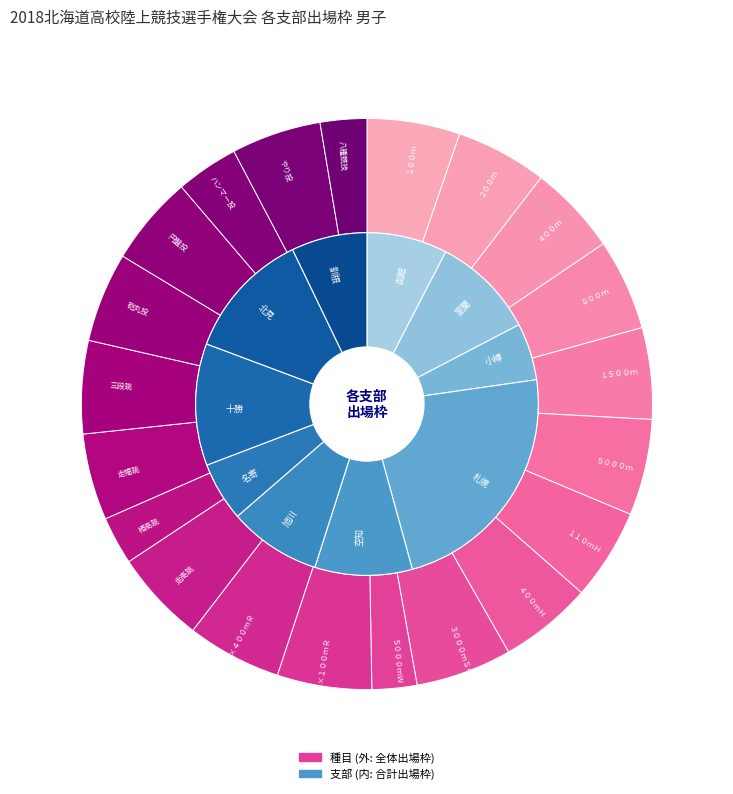

What is the ratio of the value at ４００ｍＨ to the value at 円盤投?

1.0